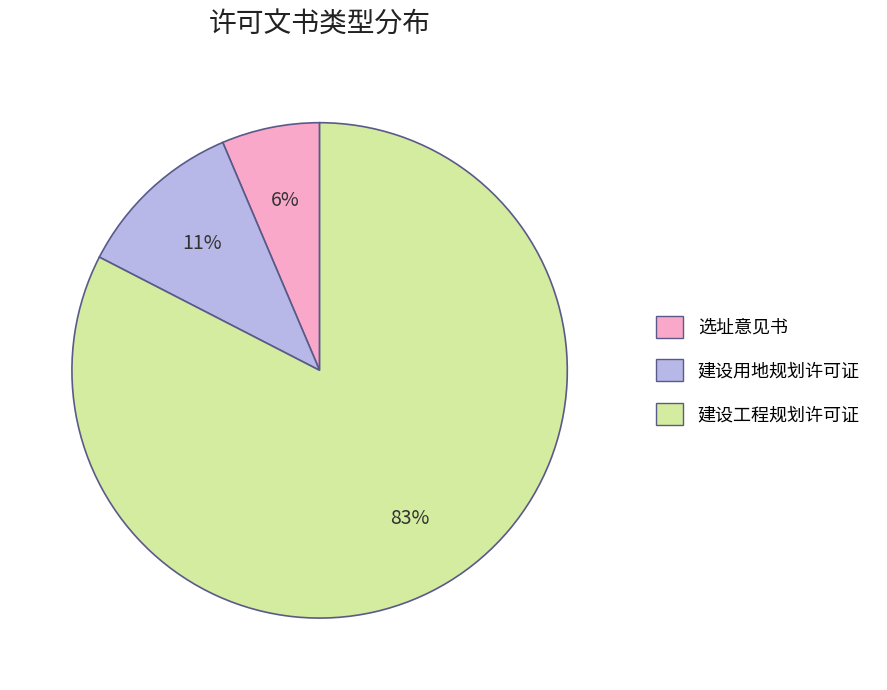

Which category has the smallest portion of the pie?

选址意见书